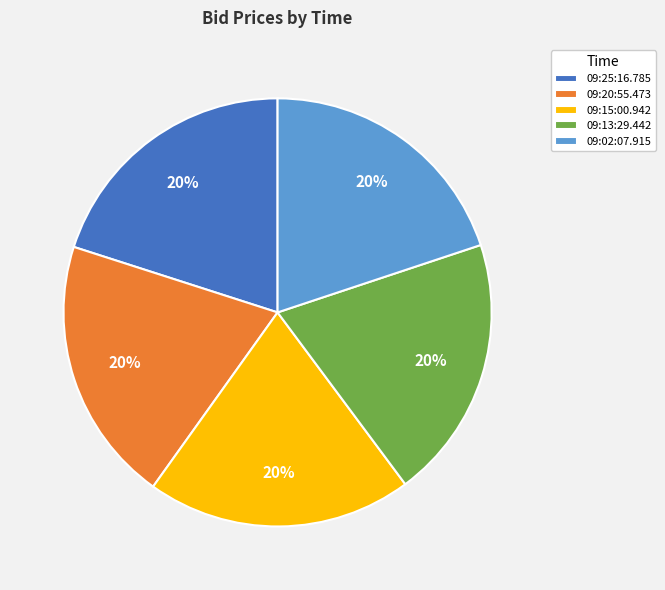

To the nearest percent, what is the combined percentage of 09:25:16.785 and 09:15:00.942?

40%